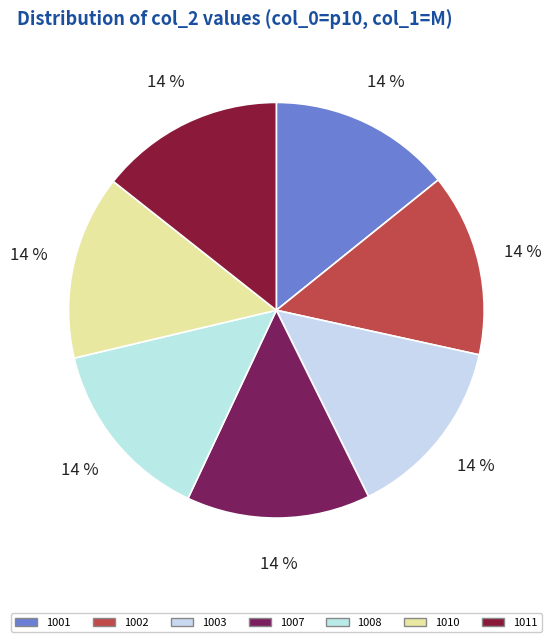

How many segments does this pie chart have?

7